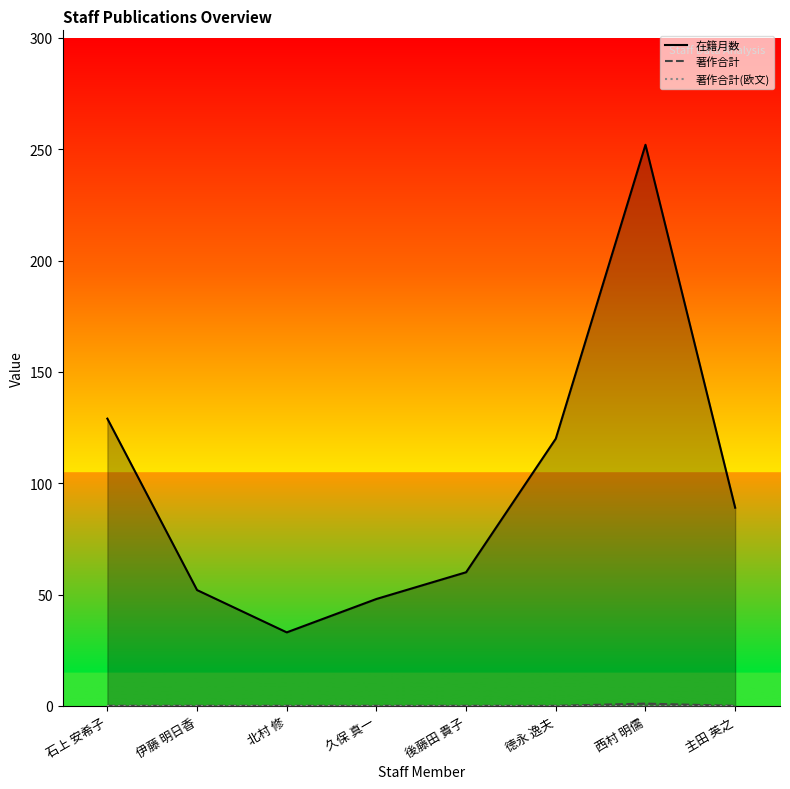

Which has a higher value, 後藤田 貴子 or 徳永 逸夫?

徳永 逸夫